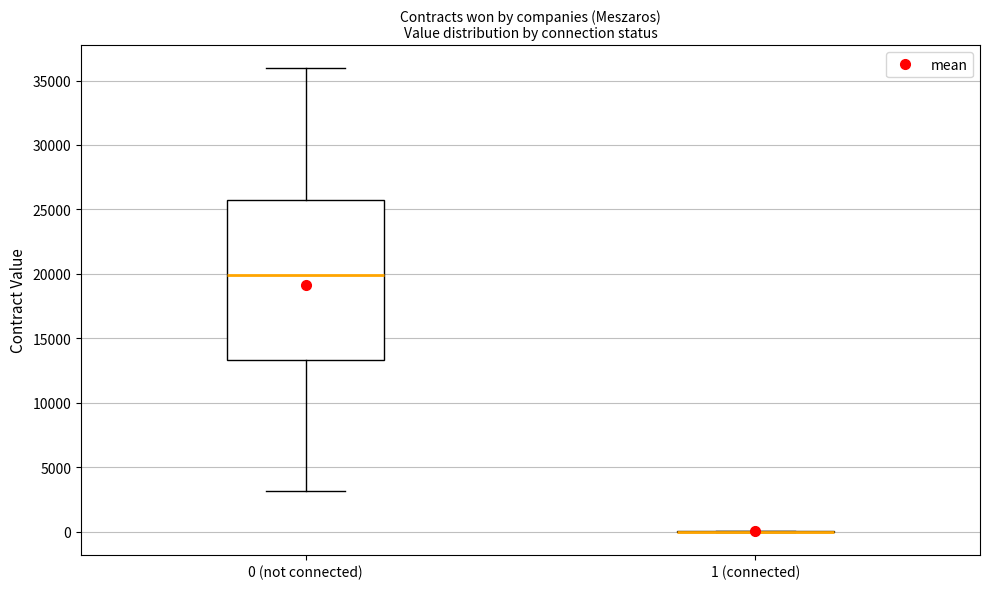

Which box is the tallest, from its lower edge to its upper edge?

0 (not connected)